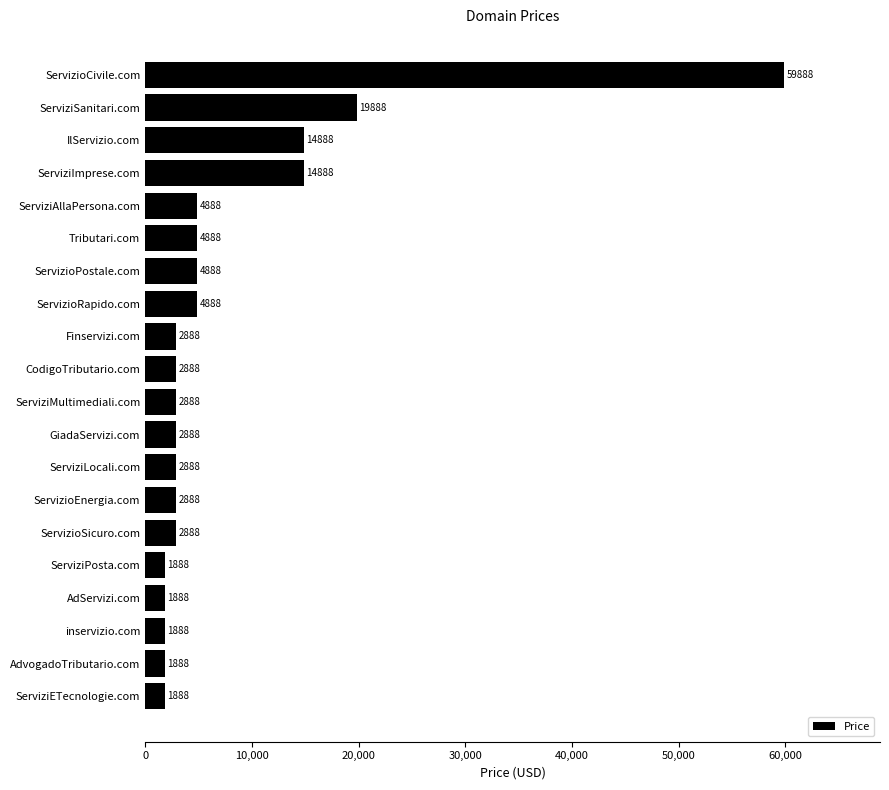

What is the difference between the maximum and minimum values?

58000